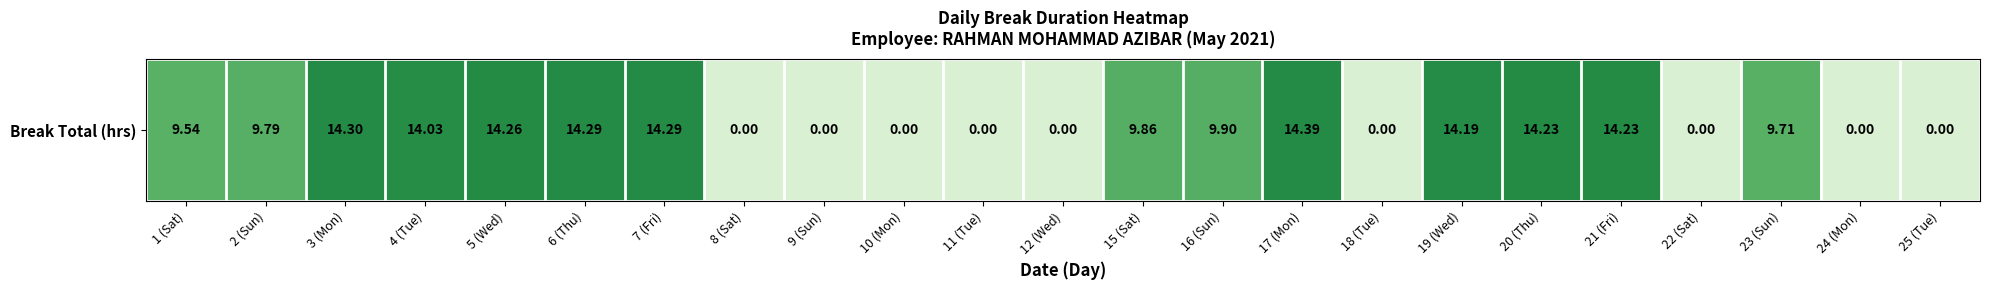

Reading right to left, what are all the values shown in this chart?

25 (Tue)=0.0	24 (Mon)=0.0	23 (Sun)=9.7	22 (Sat)=0.0	21 (Fri)=14.2	20 (Thu)=14.2	19 (Wed)=14.2	18 (Tue)=0.0	17 (Mon)=14.4	16 (Sun)=9.9	15 (Sat)=9.9	12 (Wed)=0.0	11 (Tue)=0.0	10 (Mon)=0.0	9 (Sun)=0.0	8 (Sat)=0.0	7 (Fri)=14.3	6 (Thu)=14.3	5 (Wed)=14.3	4 (Tue)=14.0	3 (Mon)=14.3	2 (Sun)=9.8	1 (Sat)=9.5